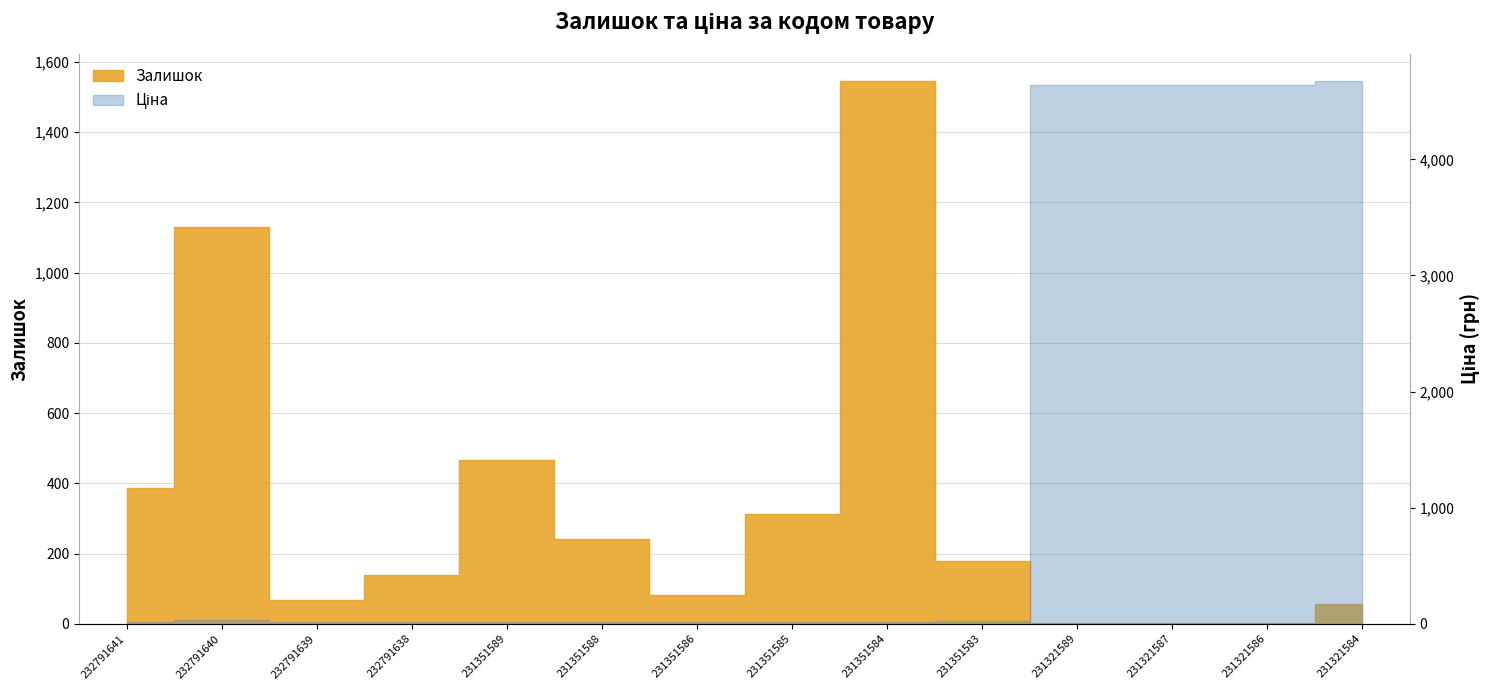

What value does the Залишок series have at 231321584?

55.0